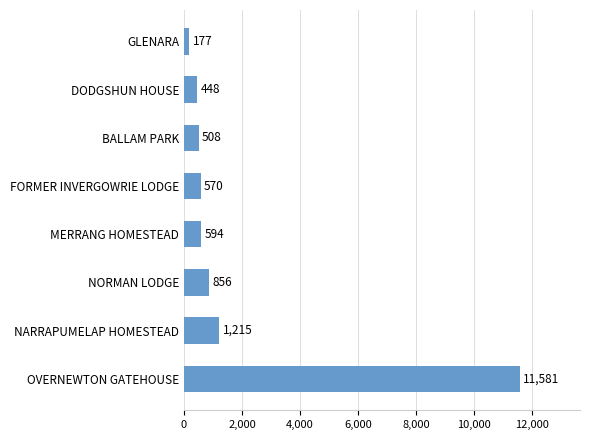

What position from the top is MERRANG HOMESTEAD?

5